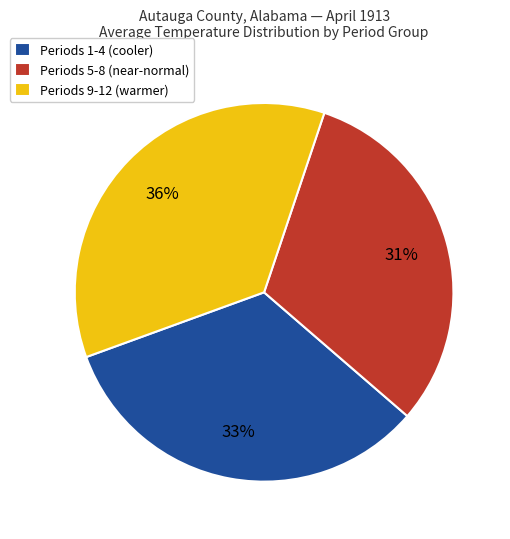

True or false: Periods 9-12 (warmer) accounts for 36% of the total.

True